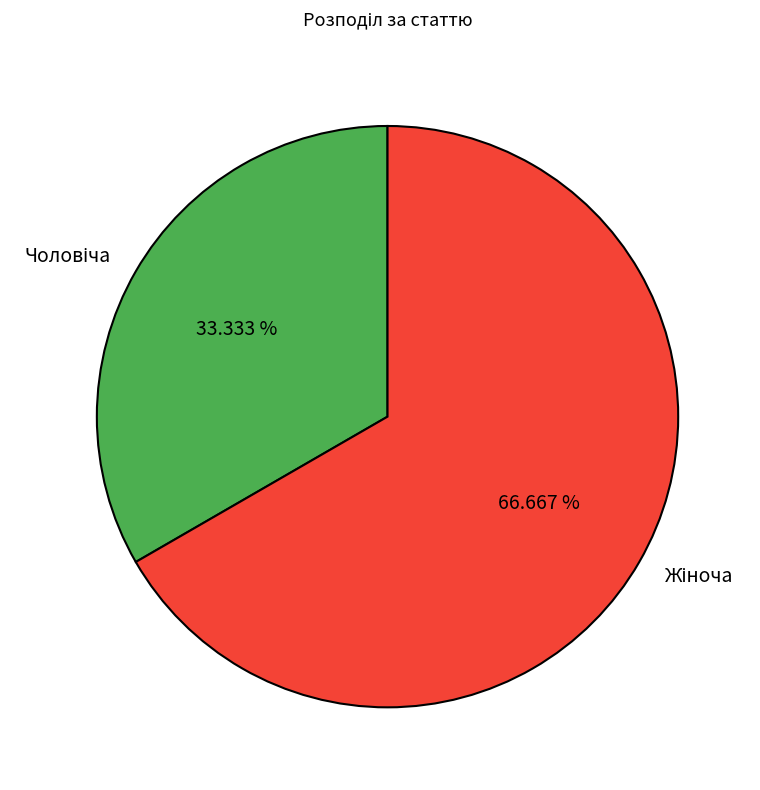

Count the number of slices in the pie.

2